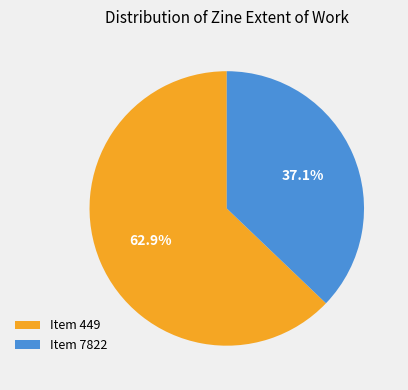

What percentage is NOT represented by Item 7822?

62.9%